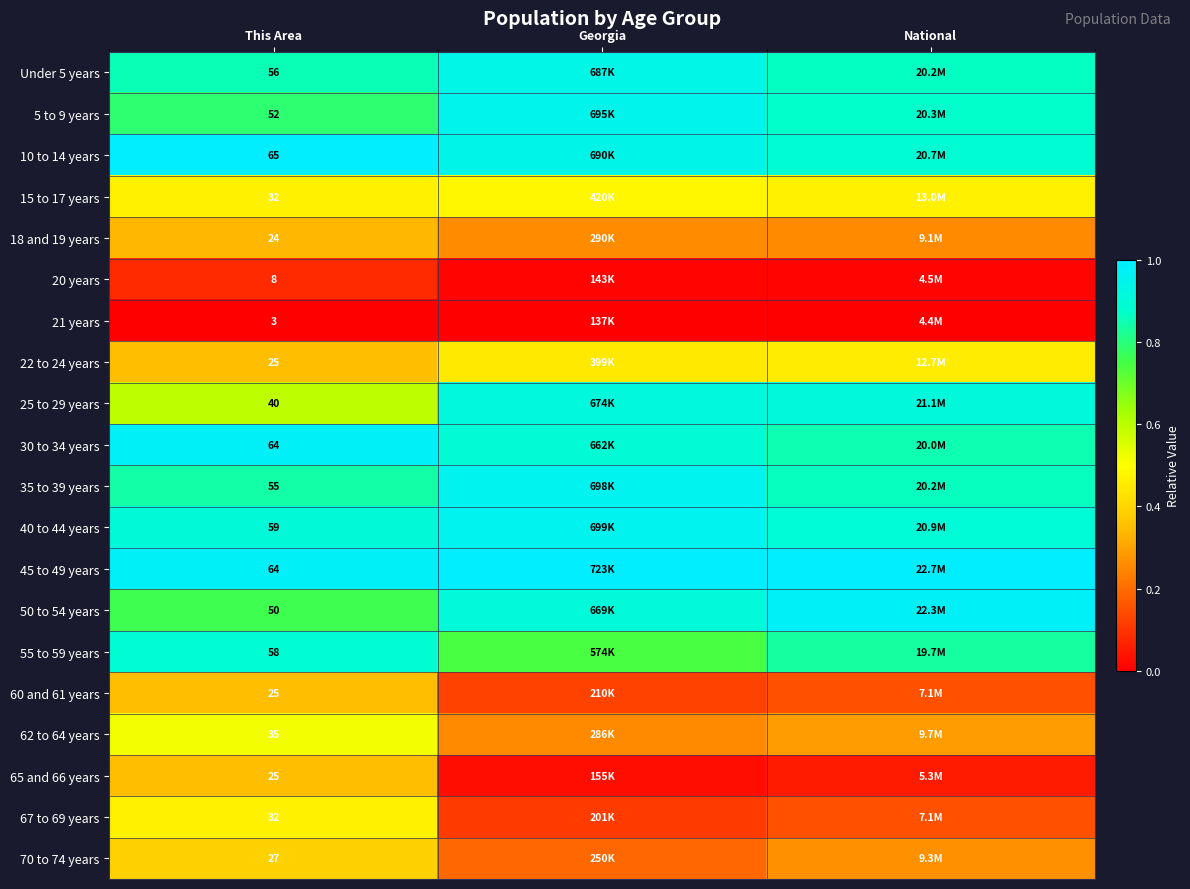

What is the spread (max minus min) of values at National?

1.0